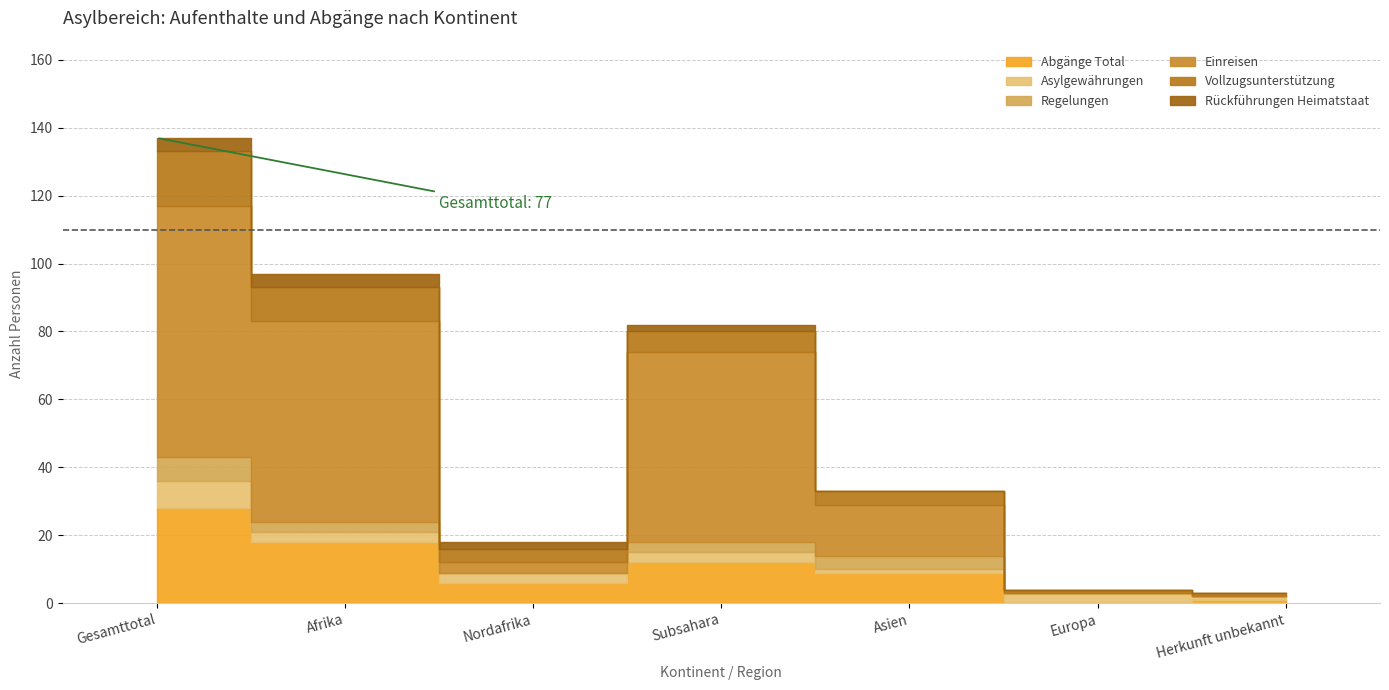

Which series changed the most between Asien and Europa?

Einreisen